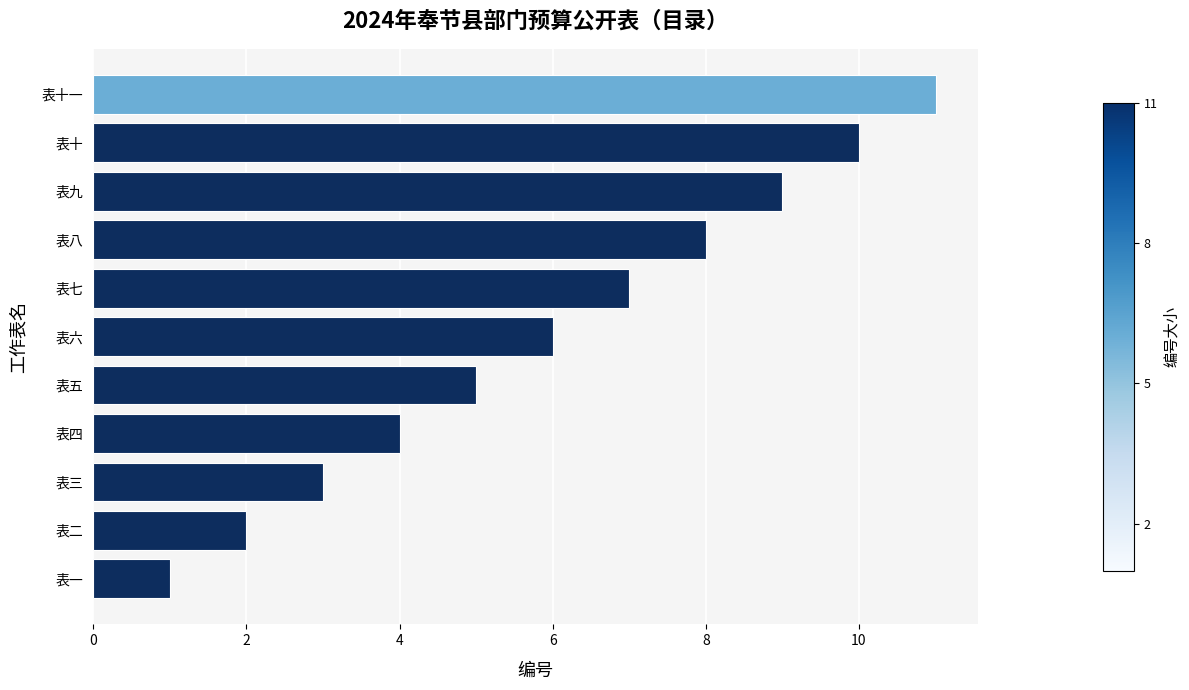

What is the maximum value shown in the chart?

11